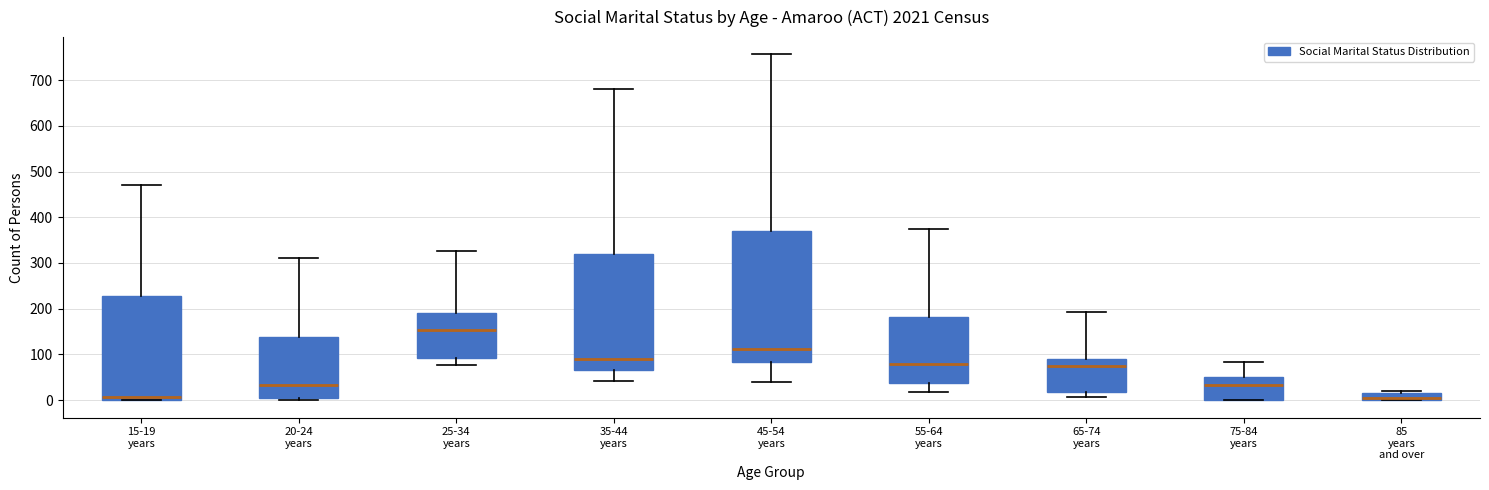

Which box is the tallest, from its lower edge to its upper edge?

45-54 years